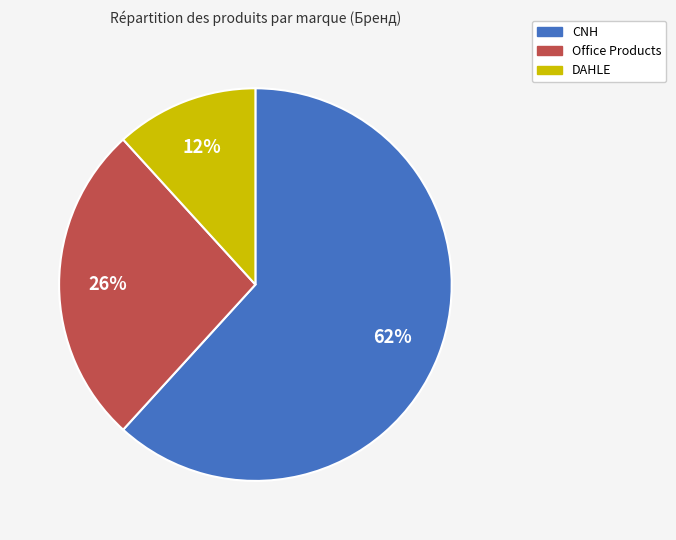

How many slices are in this pie chart?

3